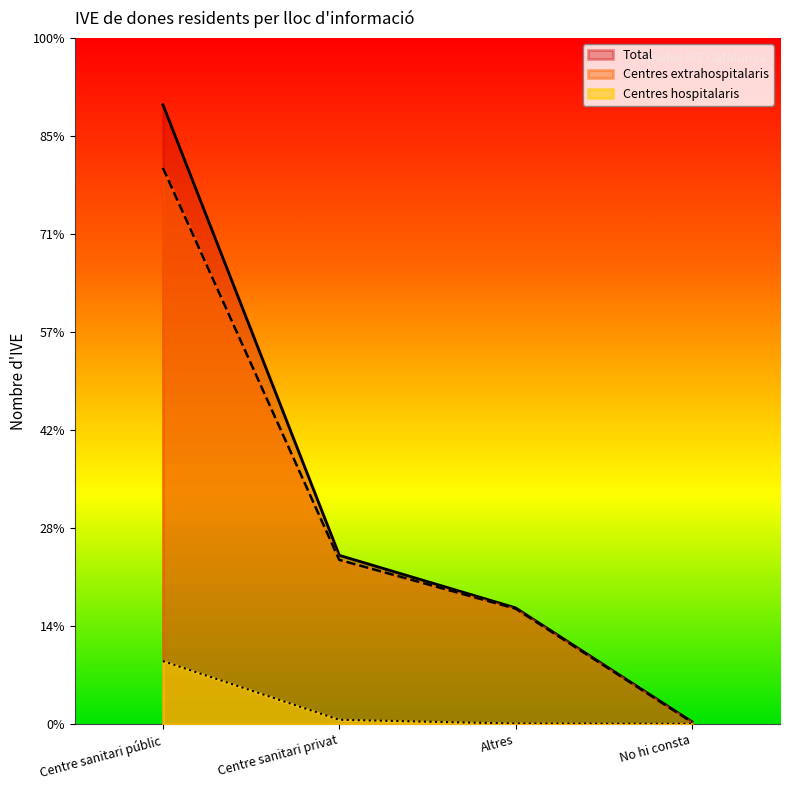

What is the label of the 4th point from the right?

Centre sanitari públic